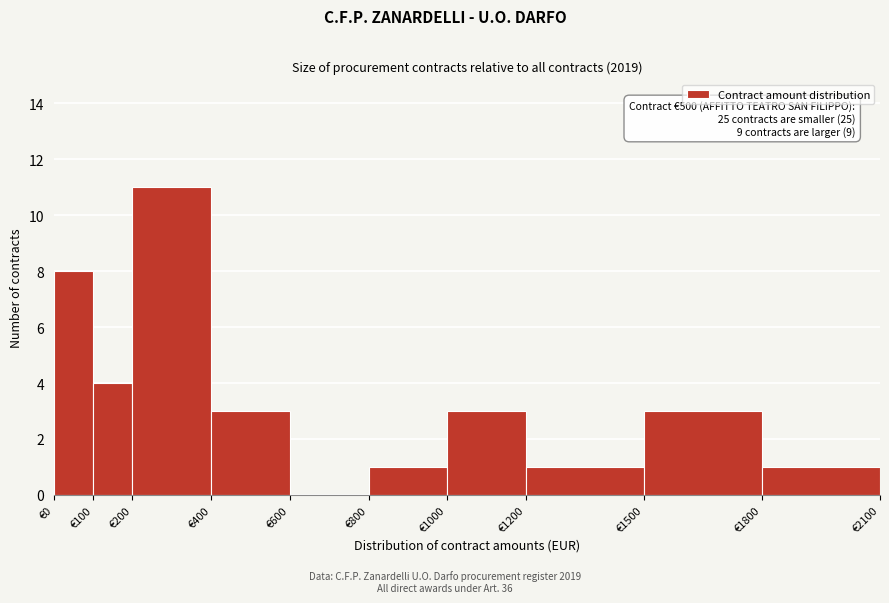

Over which range of the x-axis is the bar tallest?

200 to 400